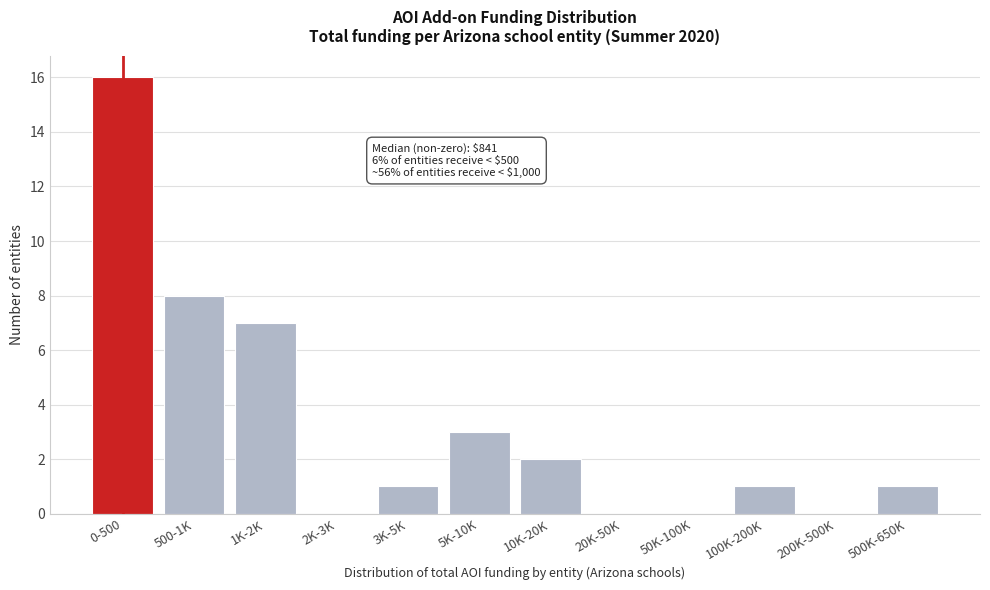

Reading right to left, extract all data points from this chart.

500K-650K=1	200K-500K=0	100K-200K=1	50K-100K=0	20K-50K=0	10K-20K=2	5K-10K=3	3K-5K=1	2K-3K=0	1K-2K=7	500-1K=8	0-500=16